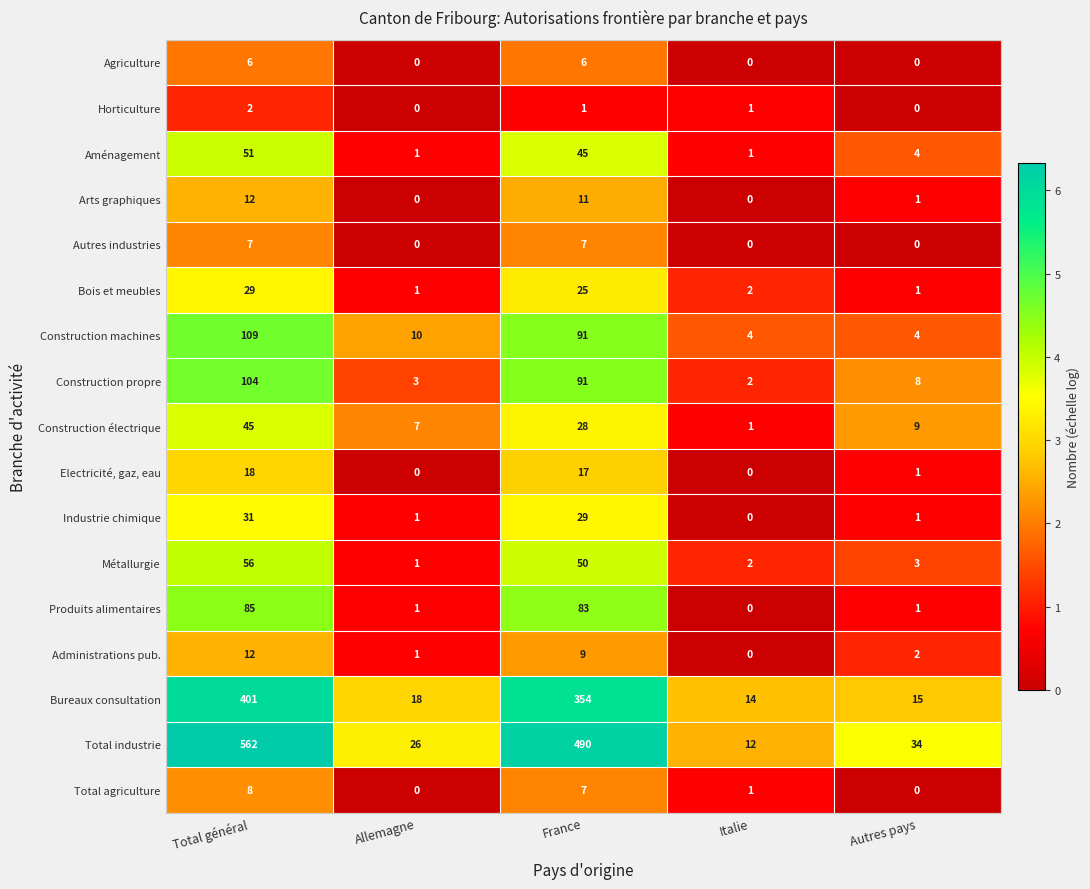

What is the difference between the maximum and minimum values in the Métallurgie series?

55